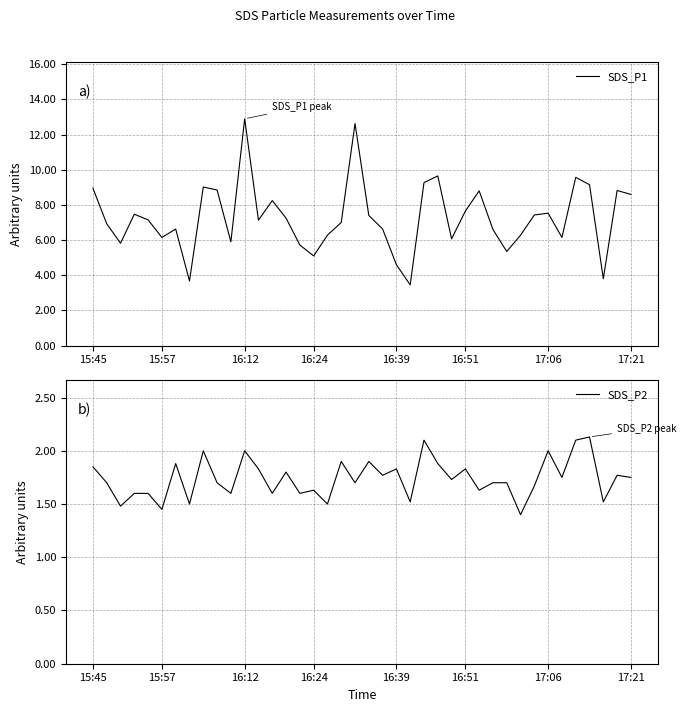

Is it true that SDS_P2 equals 1.9 at 18?

True